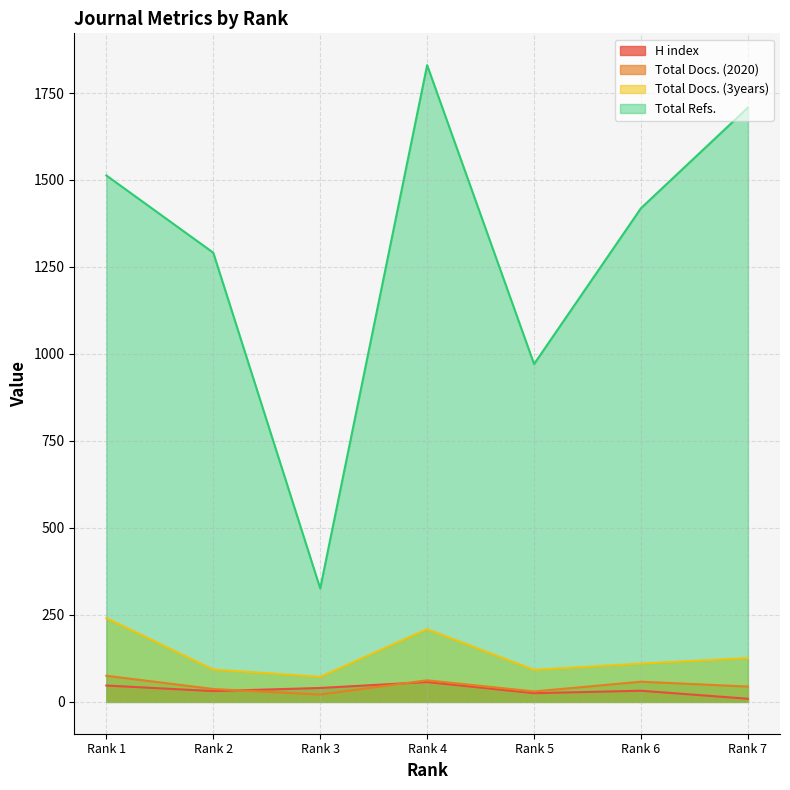

Between Rank 4 and Rank 1, which is larger?

Rank 4